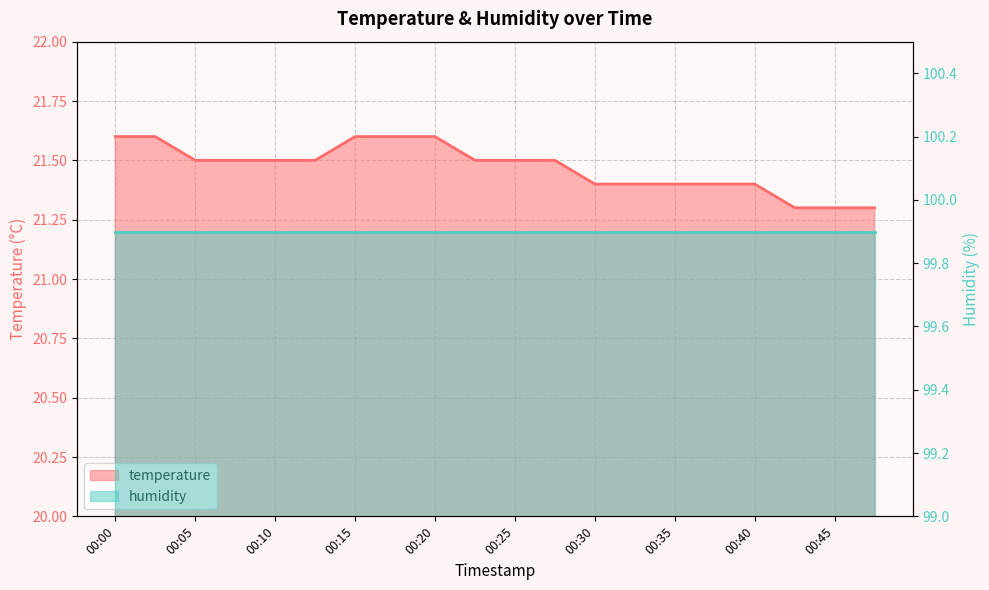

How many values are between 21 and 22?

20